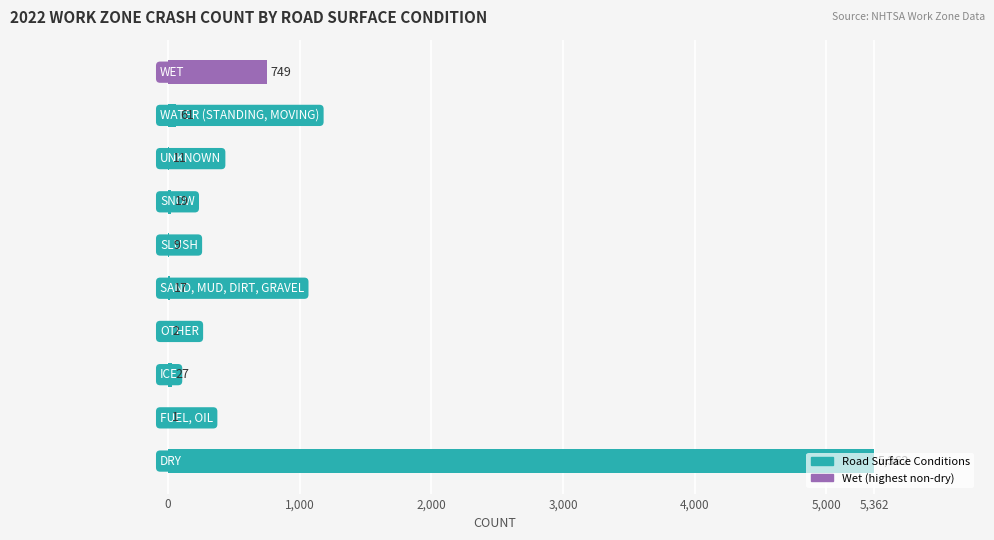

What is the maximum value shown in the chart?

5362